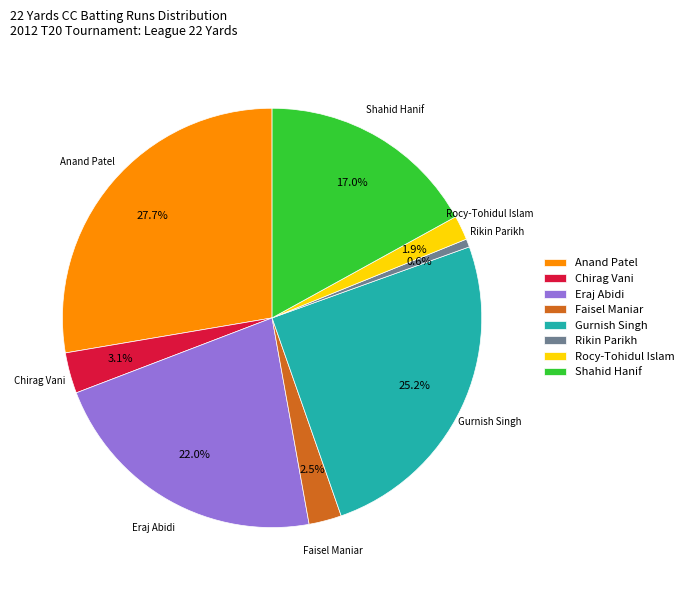

Which category has the smallest portion of the pie?

Rikin Parikh